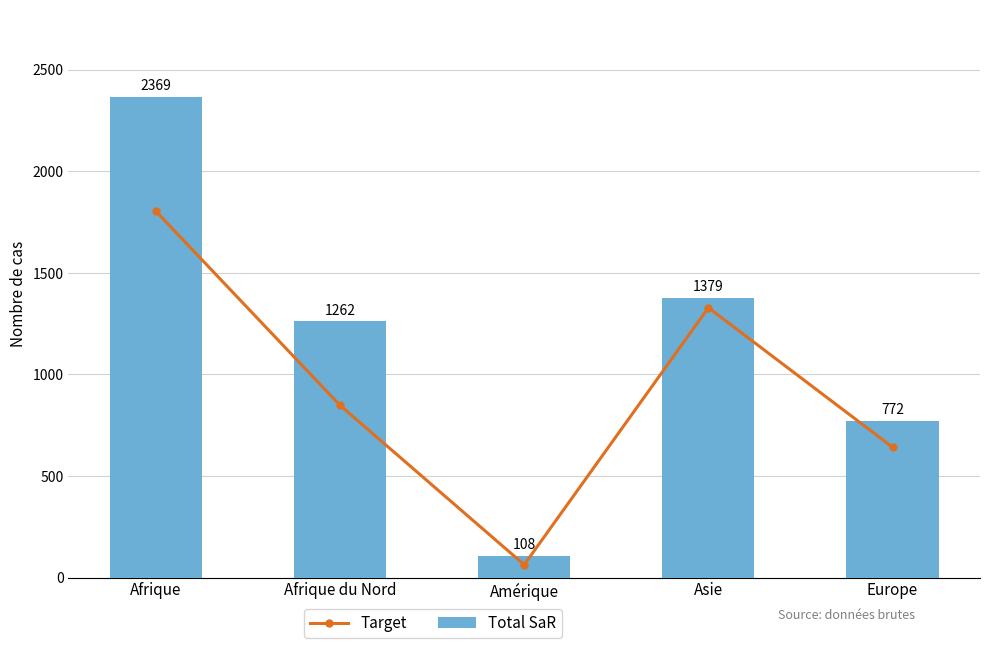

Rank the series by their average value, from highest to lowest.

Total SaR, Target